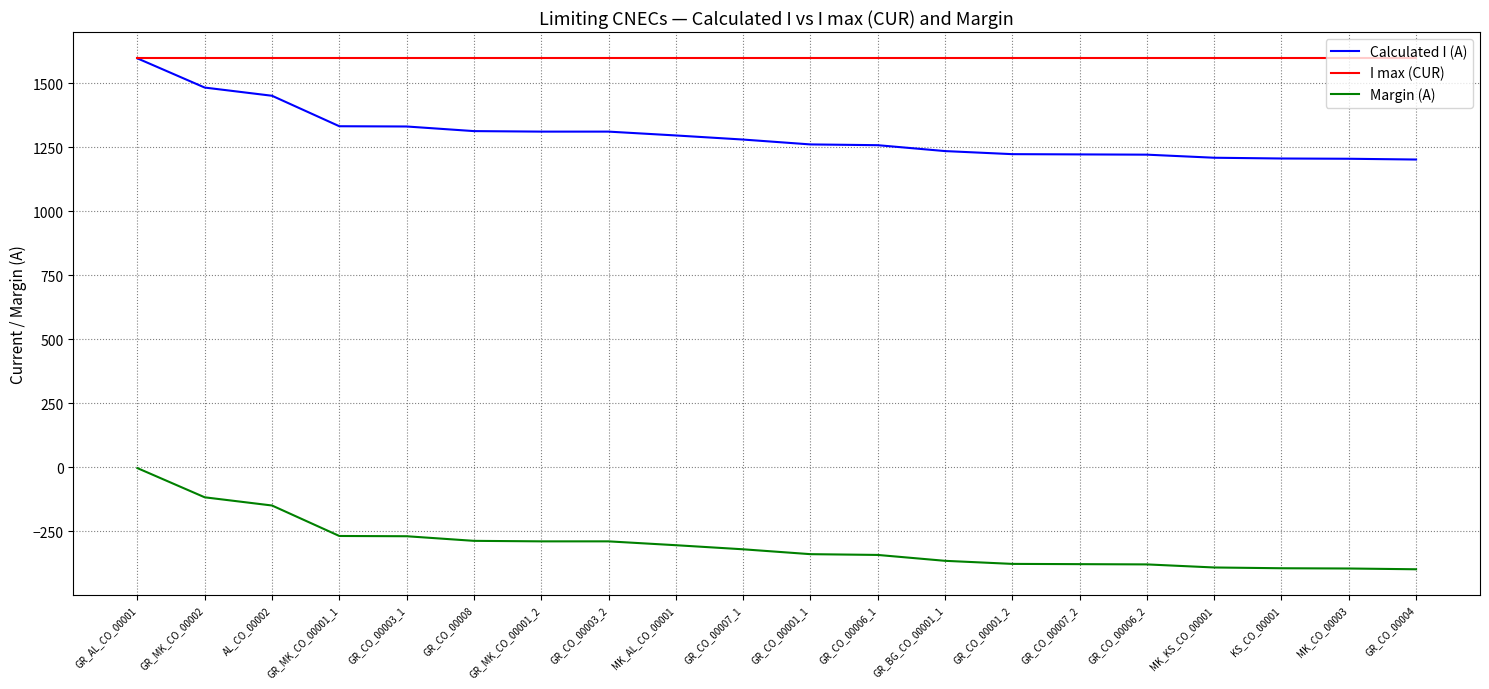

True or false: Margin (A) and I max (CUR) cross at least once.

False